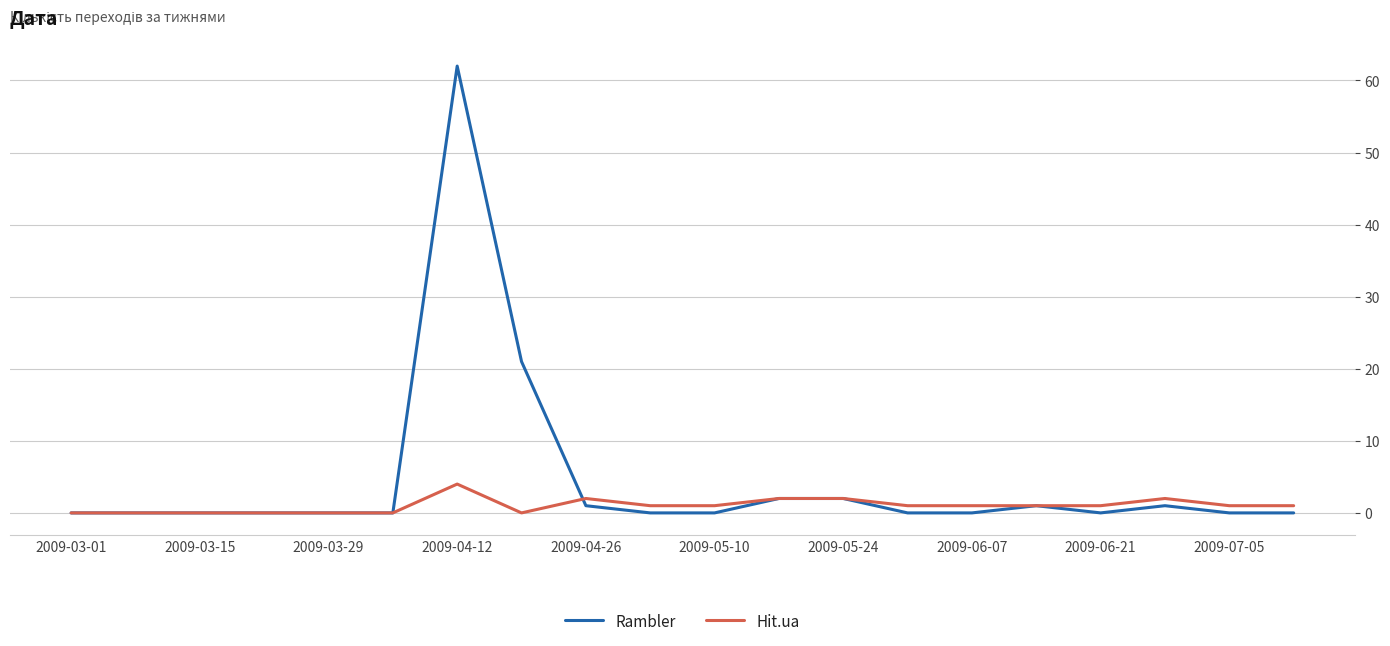

What is the highest value of the Hit.ua series?

4